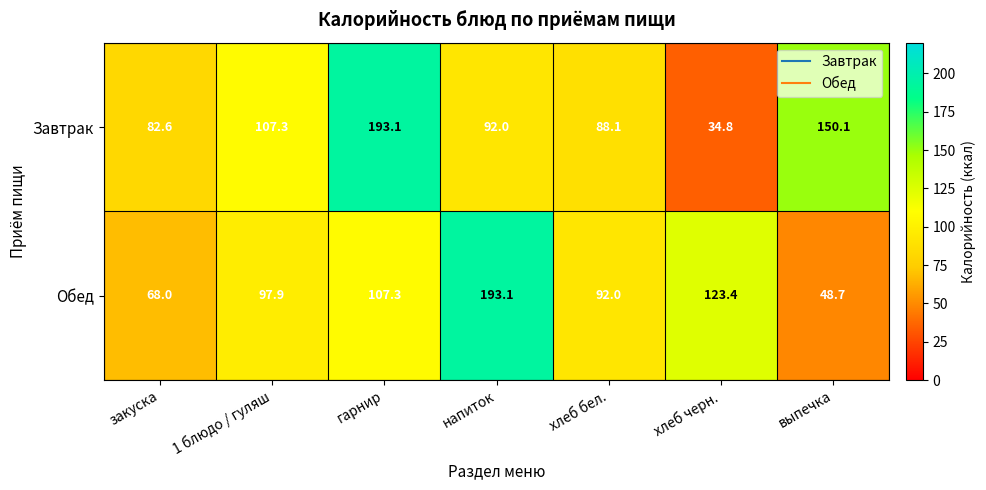

What is the difference between the maximum and minimum values in the Обед series?

144.4